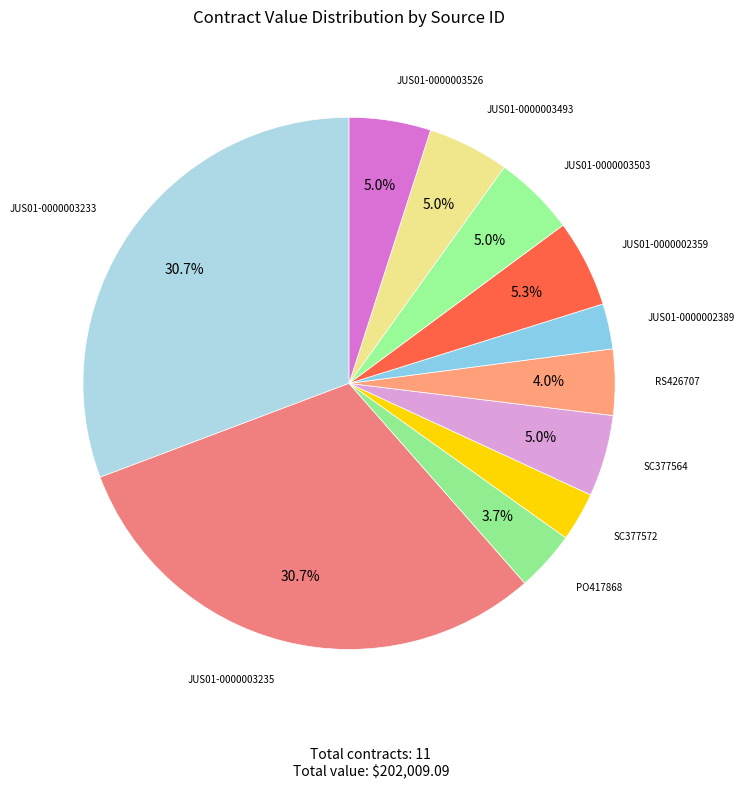

Count the number of slices in the pie.

11